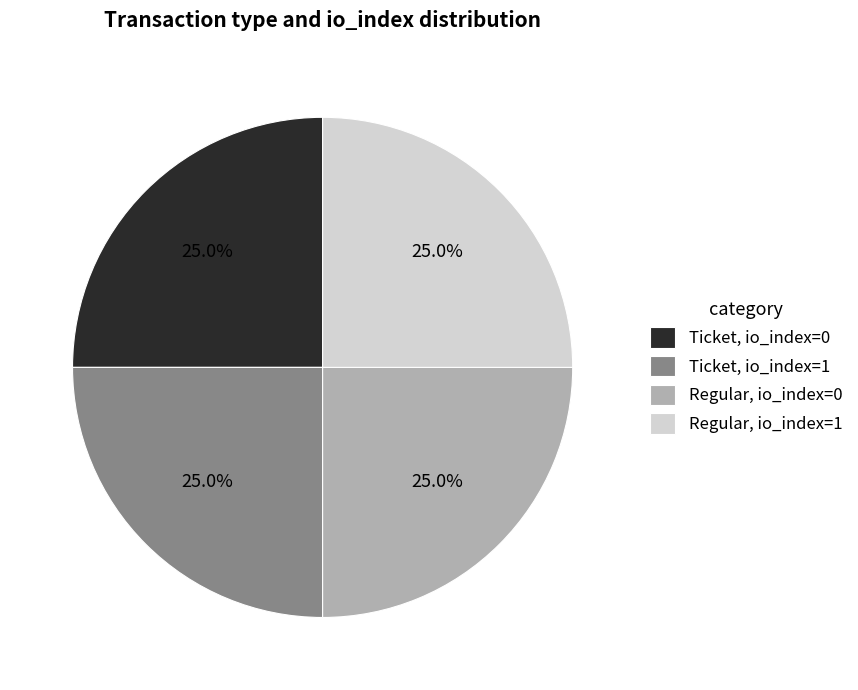

How many segments does this pie chart have?

4